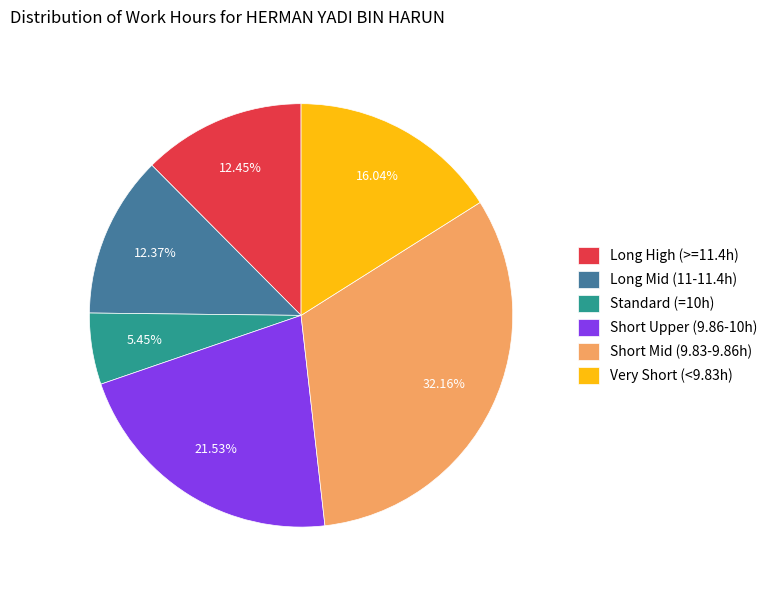

What is the smallest slice in the pie chart?

Standard (=10h)